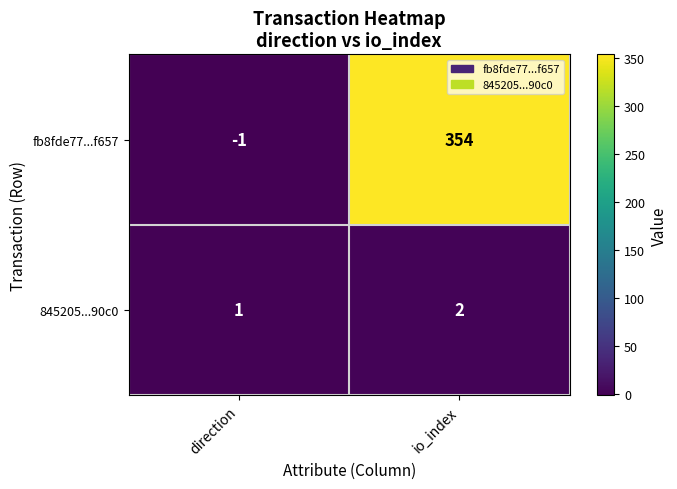

List the series in order of their peak value, lowest first.

845205...90c0, fb8fde77...f657